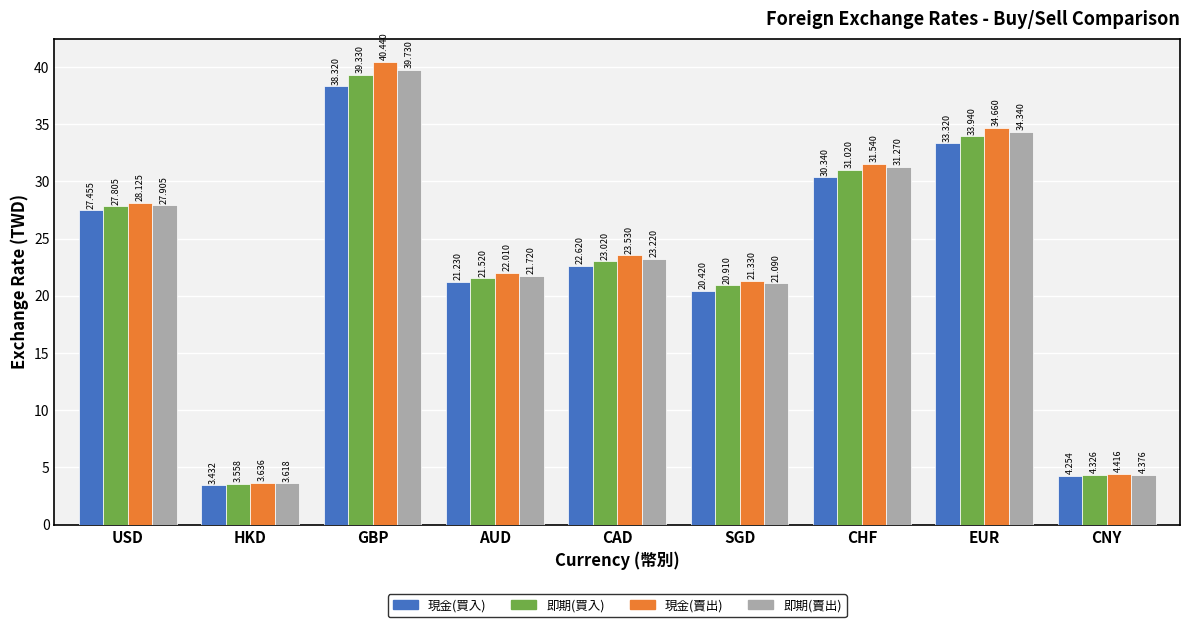

What is the highest value of the 即期(賣出) series?

39.7